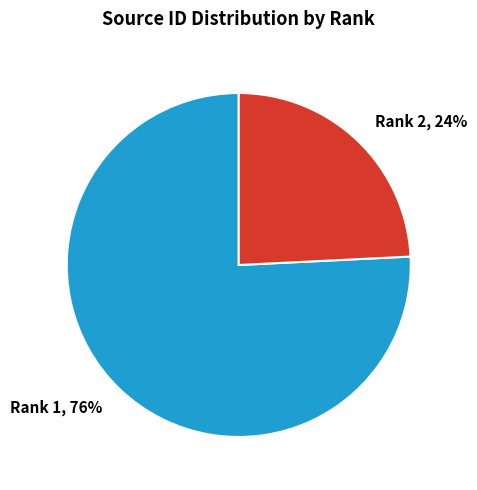

Does any single category account for the majority?

Yes